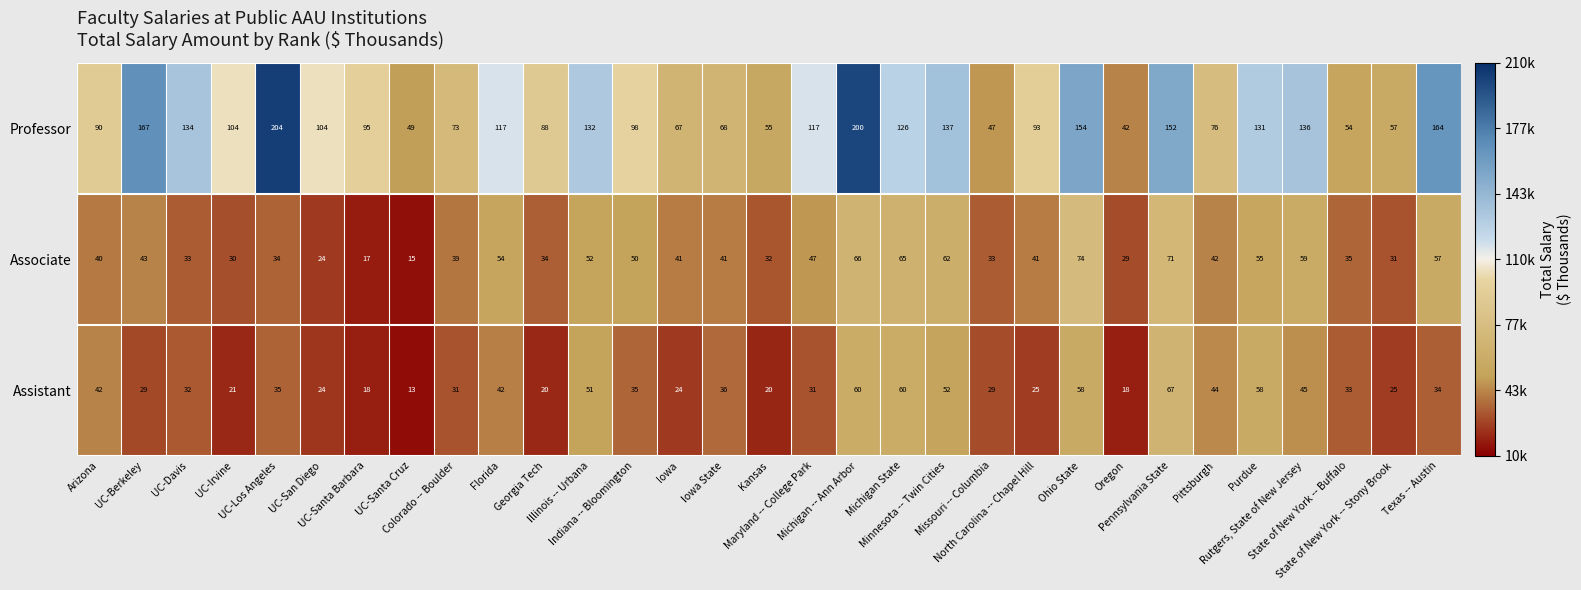

What is the minimum value shown in the chart?

13339.9